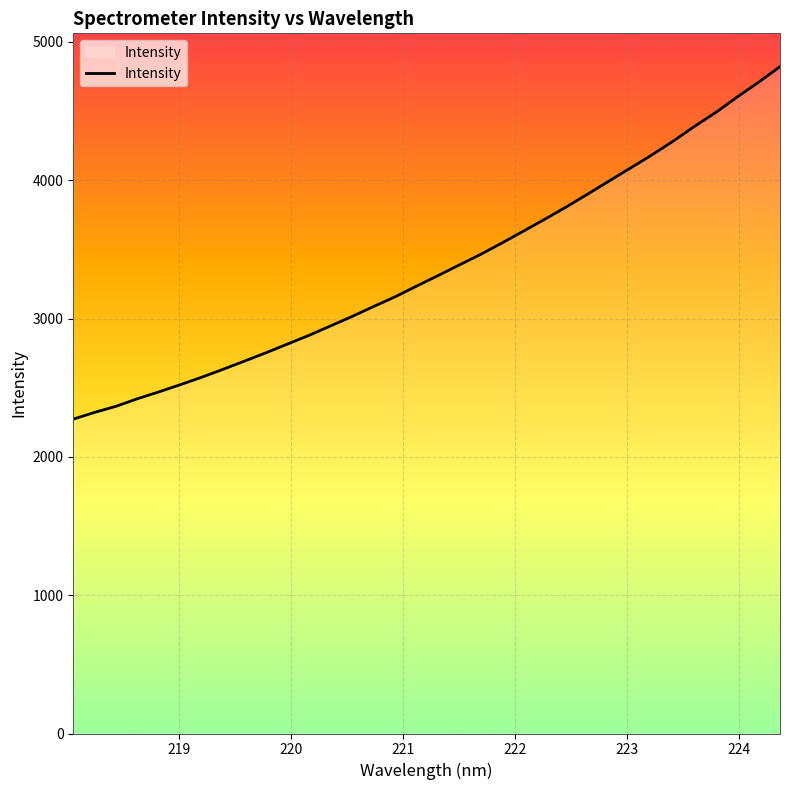

How many lines are shown in the chart?

1